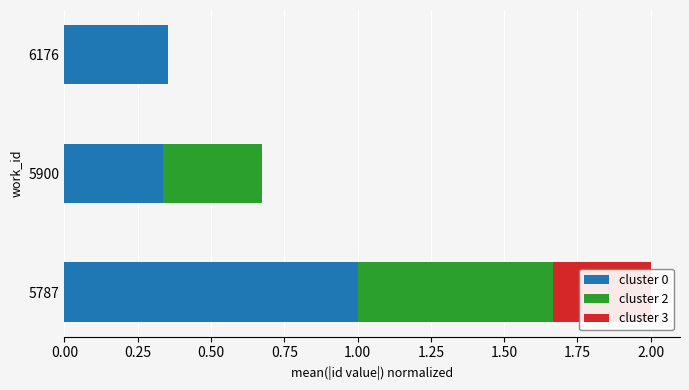

What are all the series names shown in the legend?

cluster 0, cluster 2, cluster 3